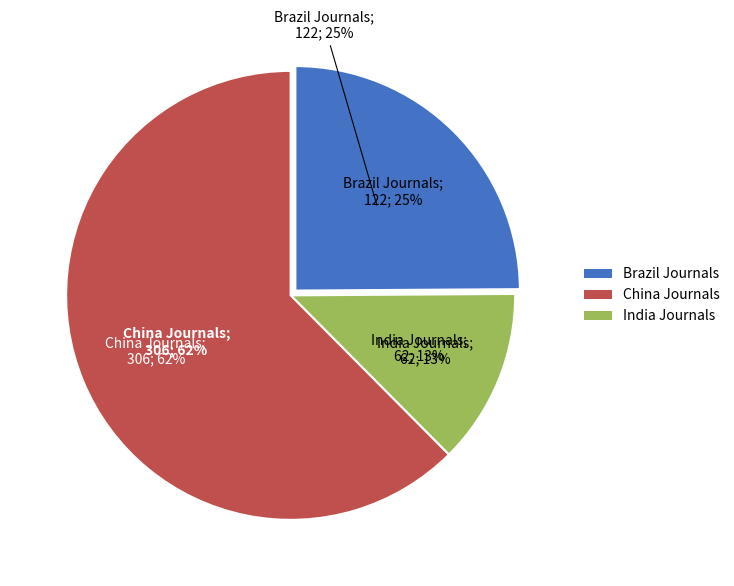

Is it true that Proceedings of IASTED is 10% of the pie?

False